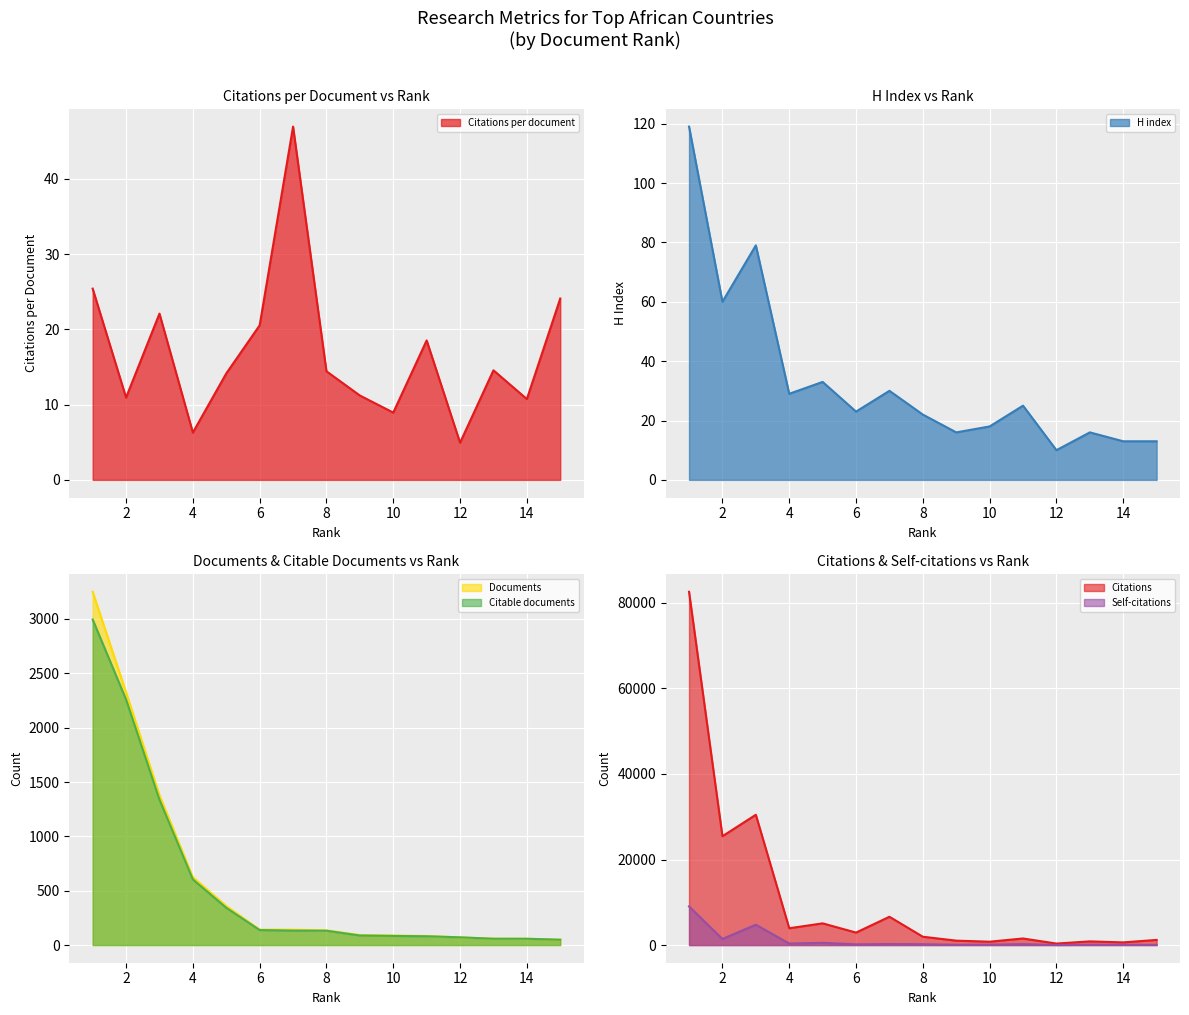

What is the value of the Documents point at the 15th from the left?

50.0